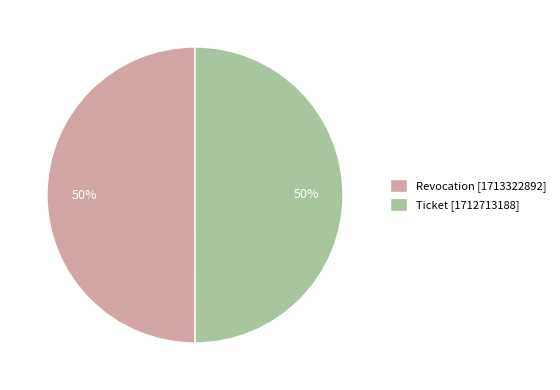

True or false: Ticket accounts for 38% of the total.

False